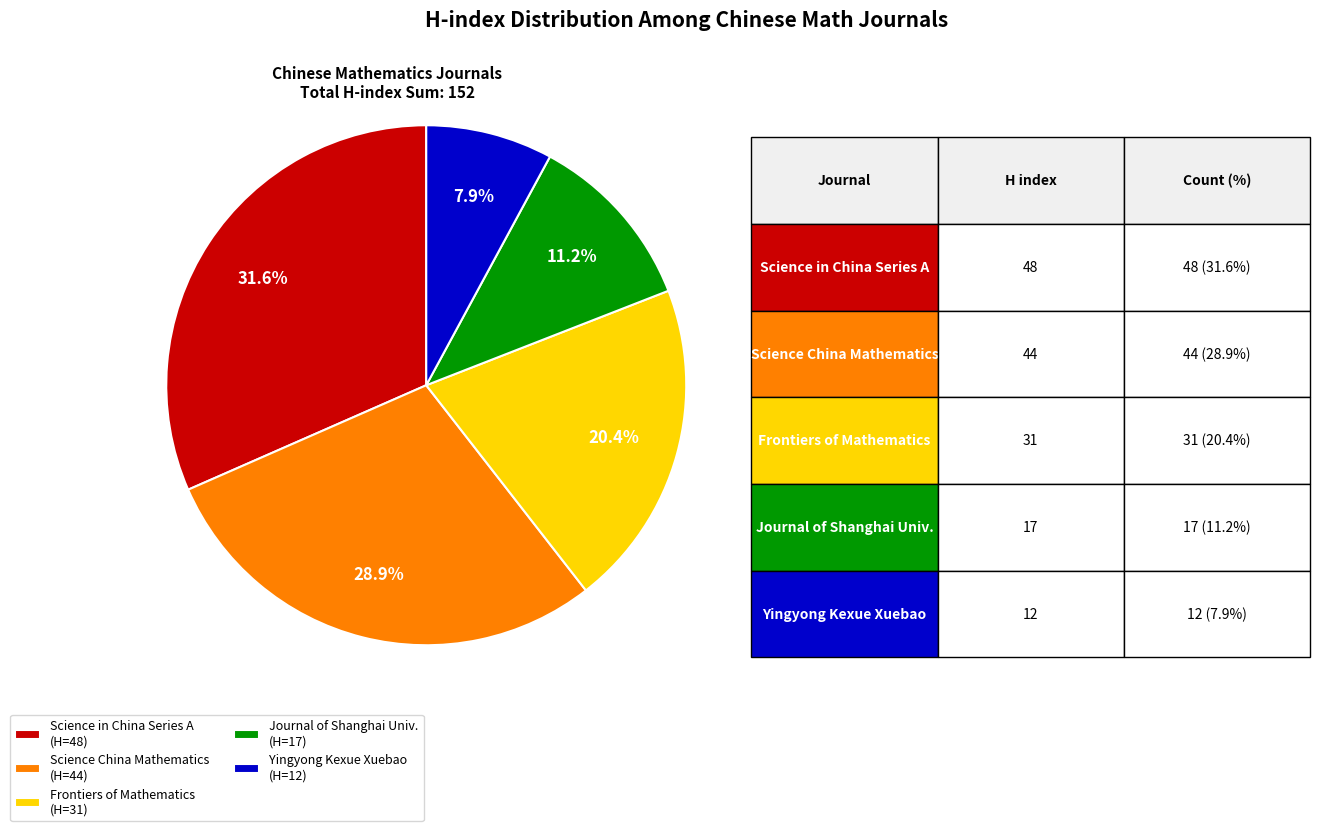

To the nearest percent, what is the average slice percentage?

20%